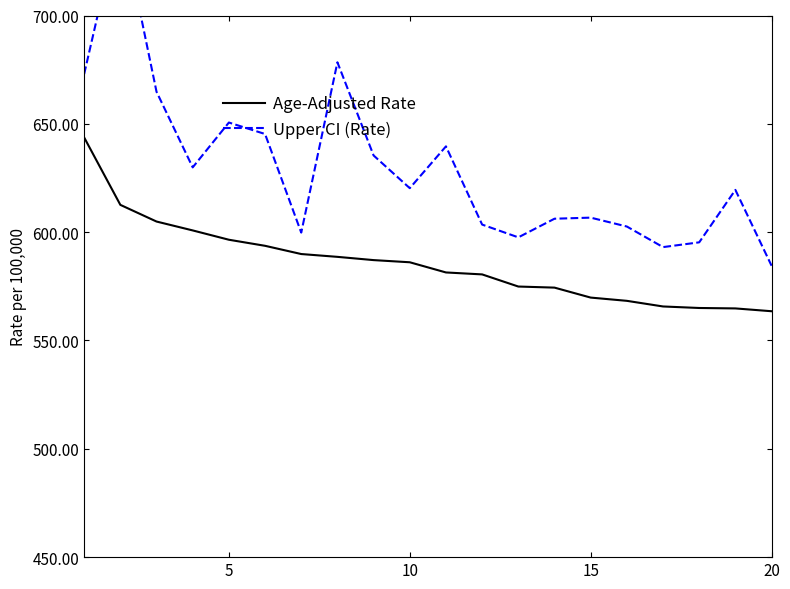

Reading right to left, transcribe all the data shown in this chart.

Age-Adjusted Rate: 563.5	564.8	565.0	565.7	568.3	569.8	574.4	574.9	580.5	581.4	586.1	587.1	588.6	589.9	593.7	596.5	600.8	604.9	612.6	643.7
Upper CI (Rate): 584.5	619.5	595.3	593.1	602.6	606.7	606.2	597.6	603.5	639.6	620.3	635.4	678.4	599.8	645.3	650.6	629.9	664.8	745.6	673.0